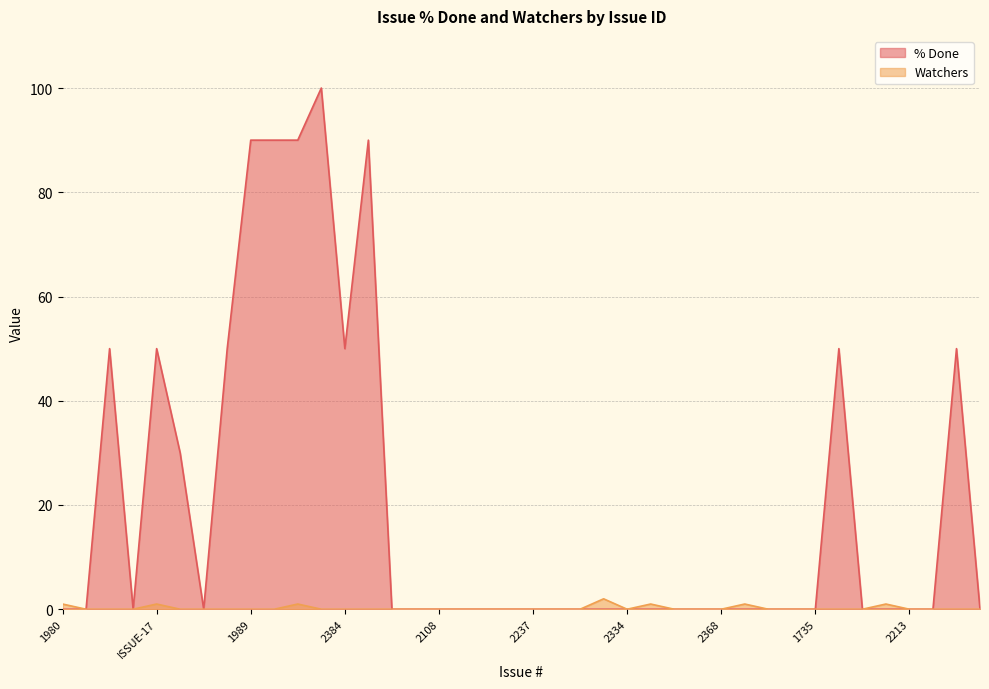

Is it true that % Done equals -47 at 2350?

False